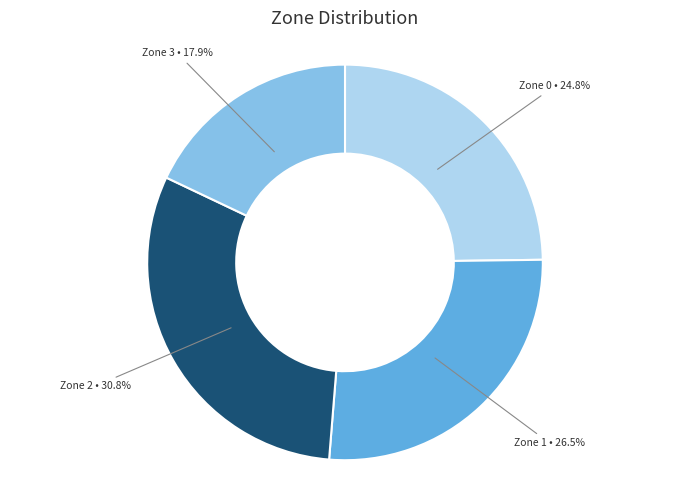

Is there a majority slice in this chart?

No